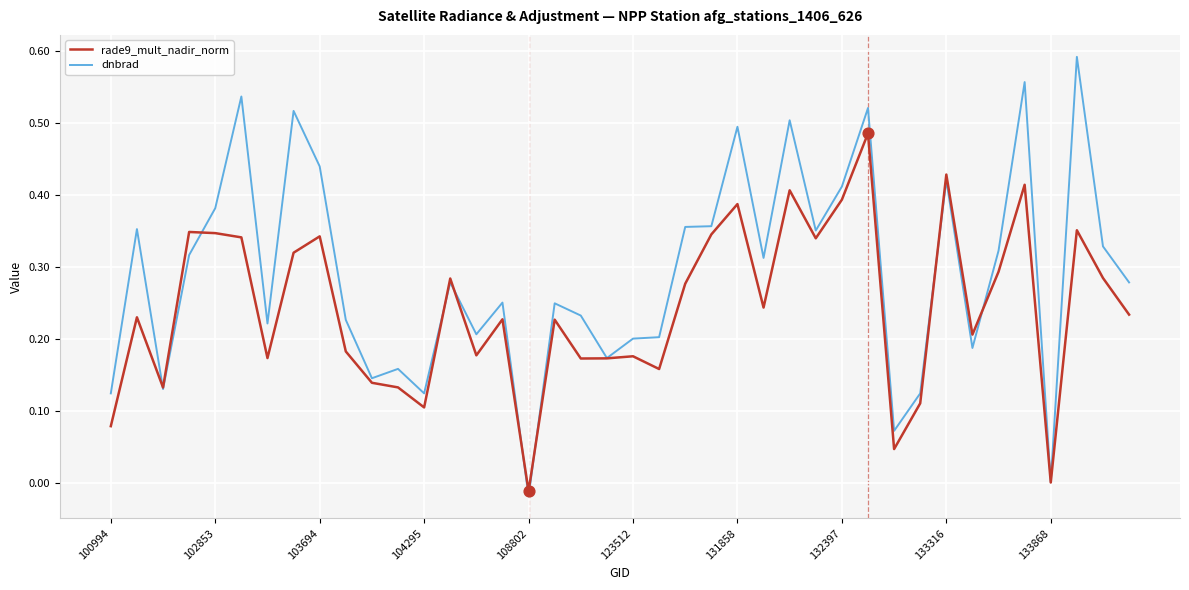

Which series has the widest spread of values?

dnbrad